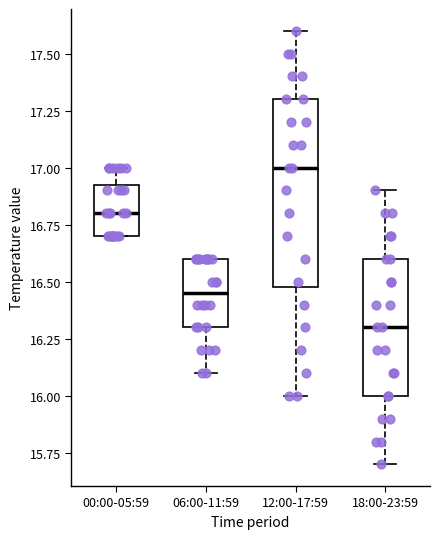

Which box is the tallest, from its lower edge to its upper edge?

12:00-17:59